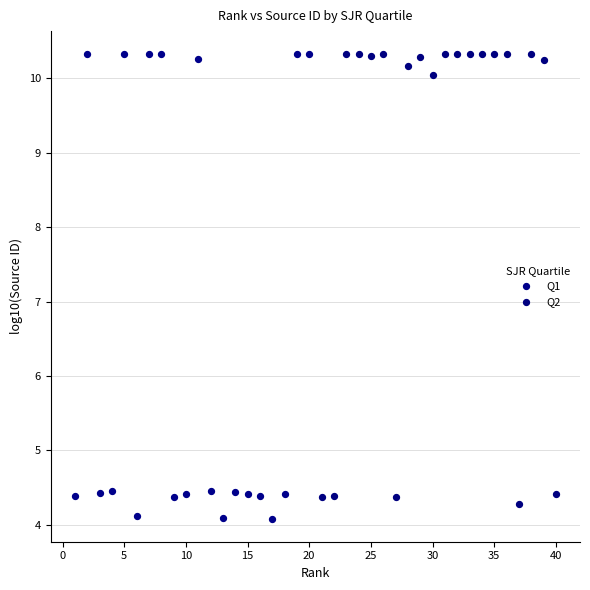

Which series has the widest spread of Y values?

Q1